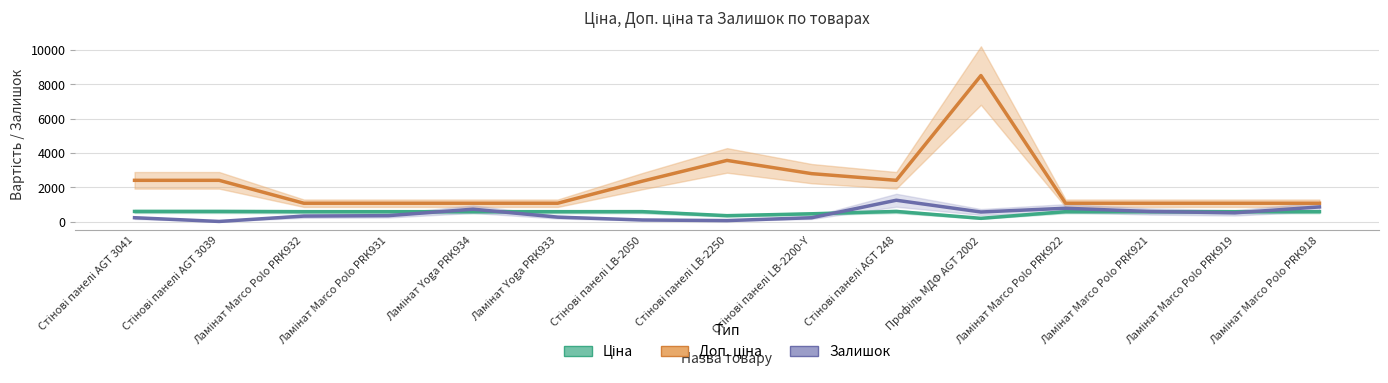

What is the sum of all Доп. ціна values?

33155.2